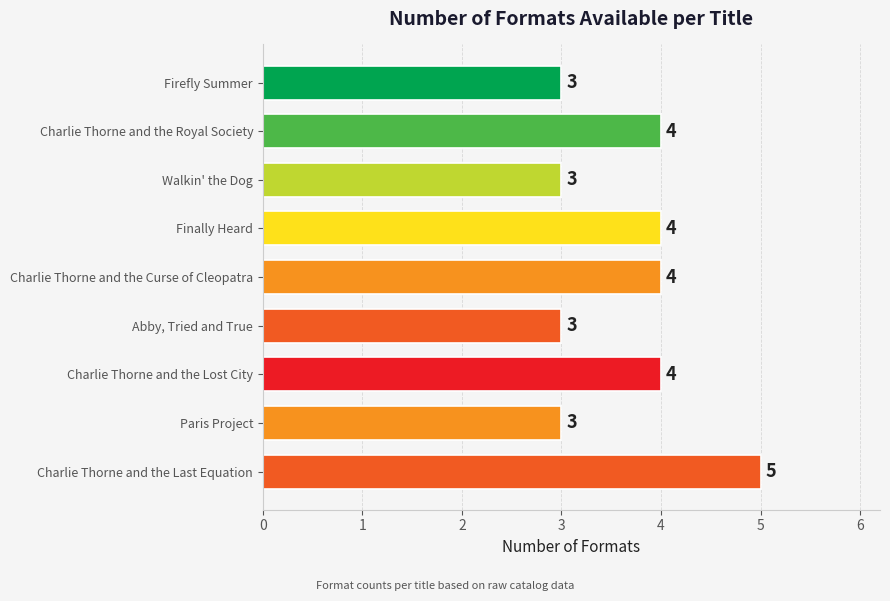

Reading top to bottom, extract all data points from this chart.

Firefly Summer=3	Charlie Thorne and the Royal Society=4	Walkin' the Dog=3	Finally Heard=4	Charlie Thorne and the Curse of Cleopatra=4	Abby, Tried and True=3	Charlie Thorne and the Lost City=4	Paris Project=3	Charlie Thorne and the Last Equation=5